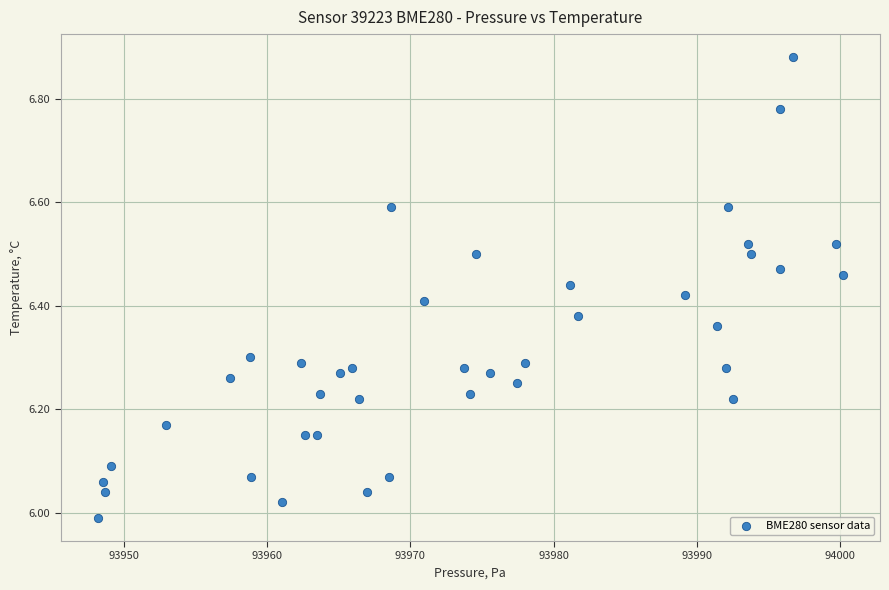

What is the range of Y values (max minus min)?

0.9